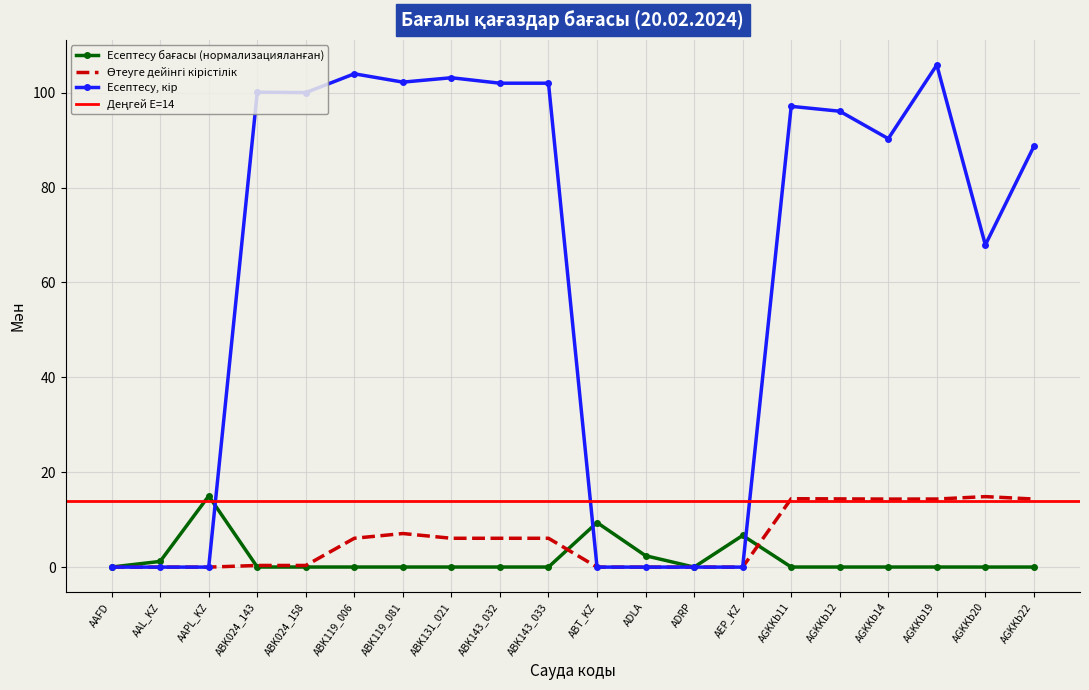

How many intersections are there between Есептесу бағасы and Өтеуге дейінгі кірістілік?

3